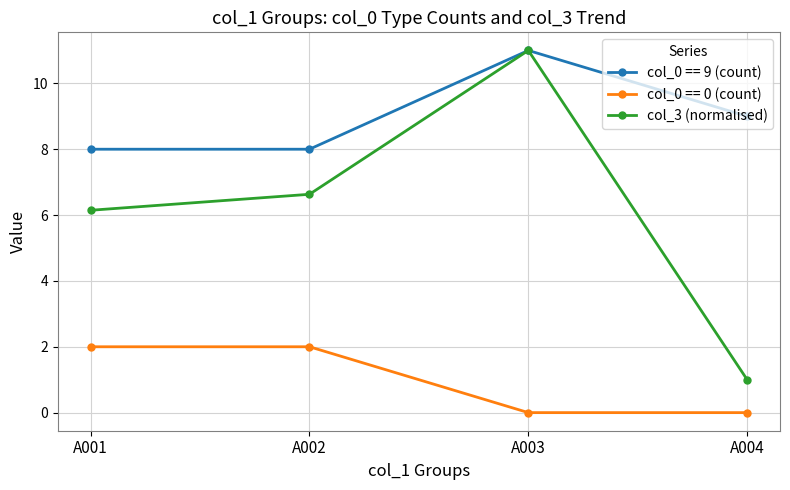

Rank the series at A001 from lowest to highest value.

col_0 == 0 (count), col_3 (normalised), col_0 == 9 (count)